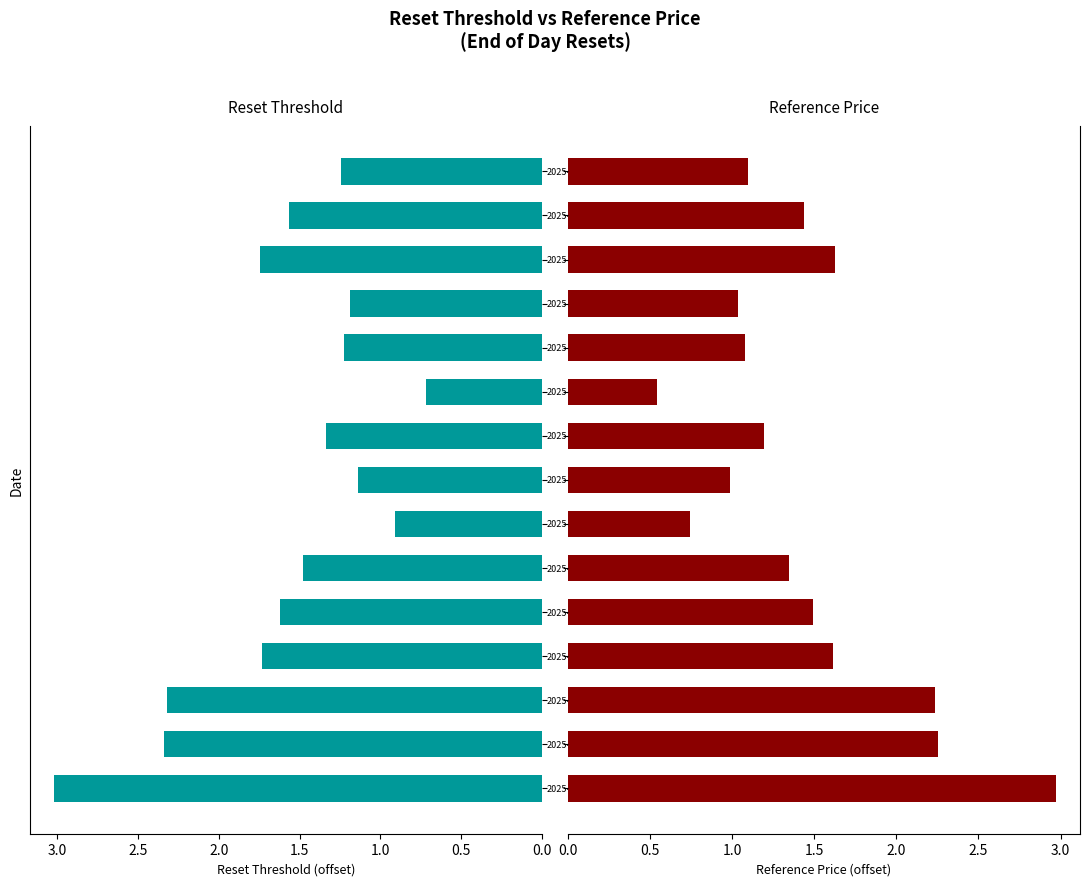

List the series in order of their peak value, highest first.

Reset threshold, Reference price (last reset)